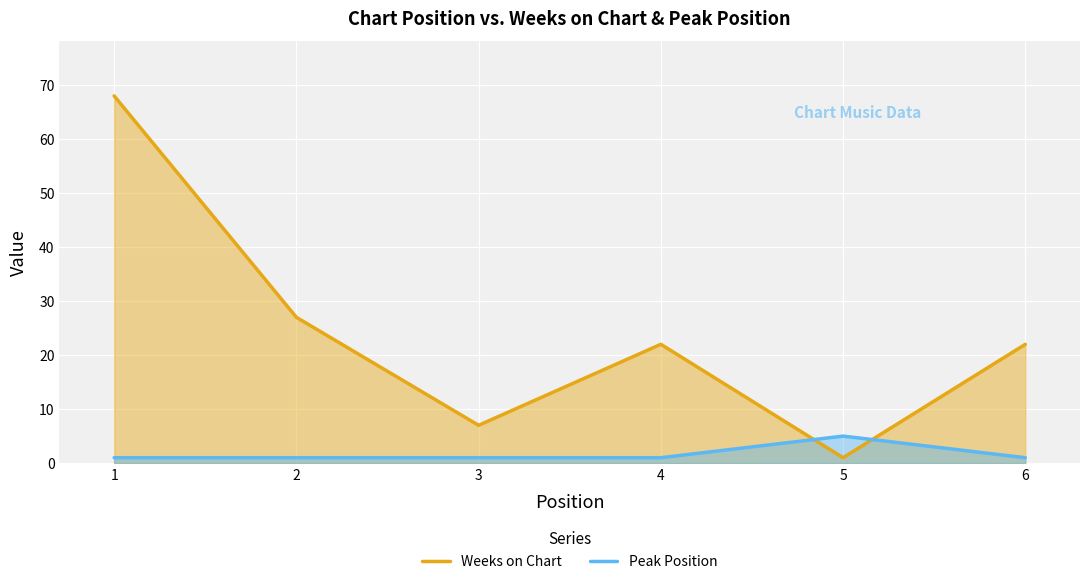

What is the lowest value of the Peak Position series?

1